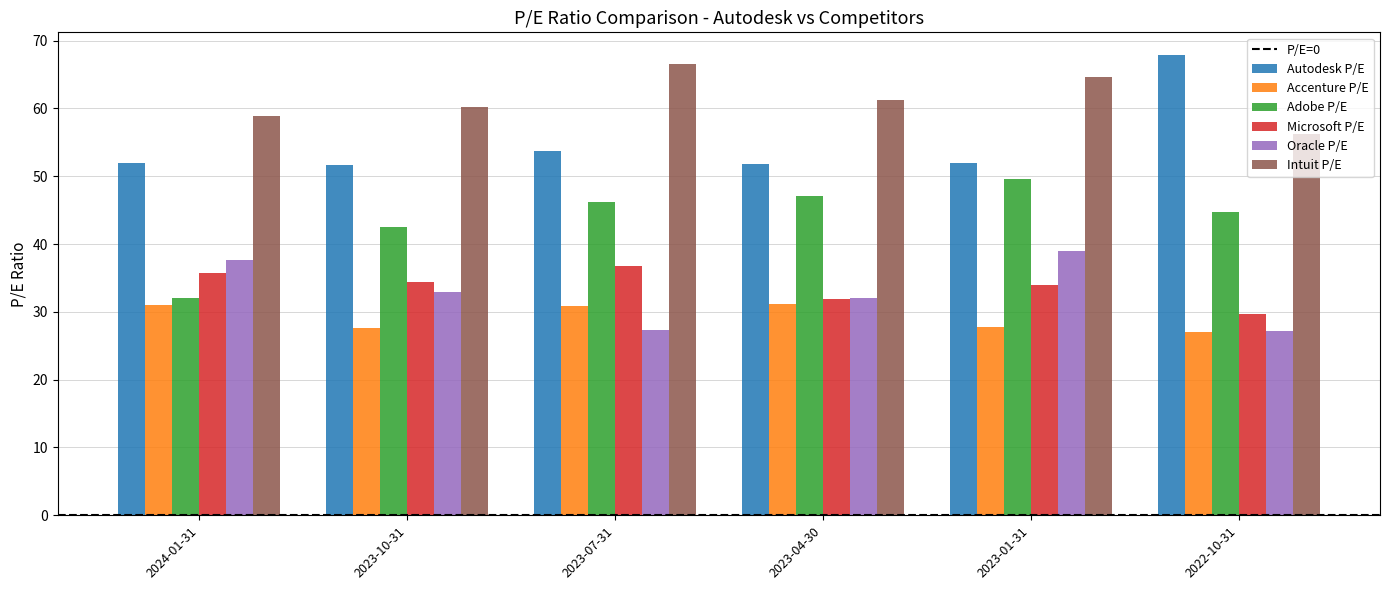

True or false: Accenture P/E has a value of 27.6 at 2023-10-31.

True